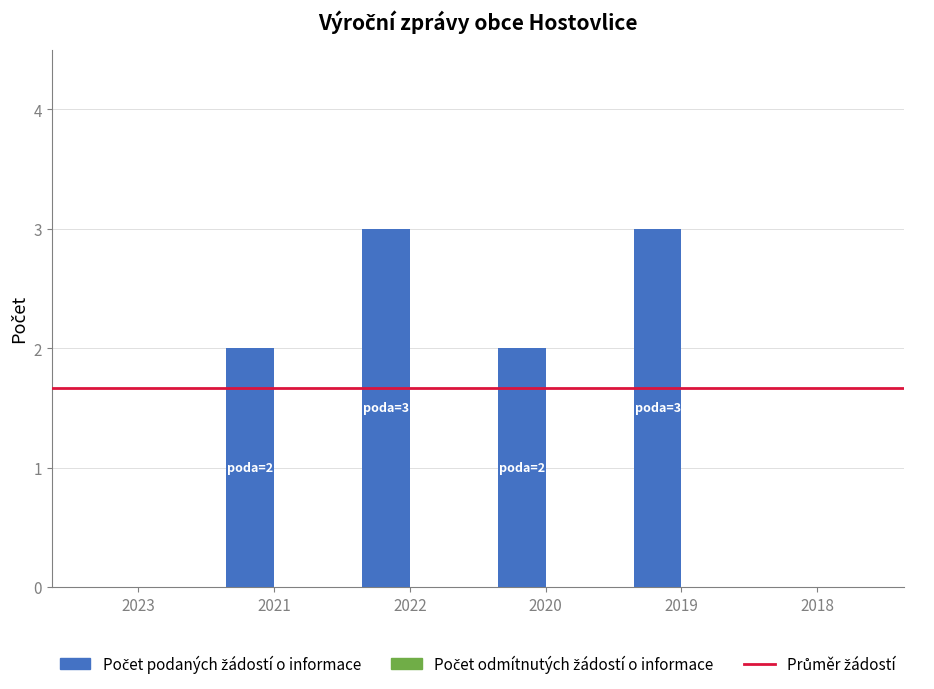

What is the sum of all values?

10